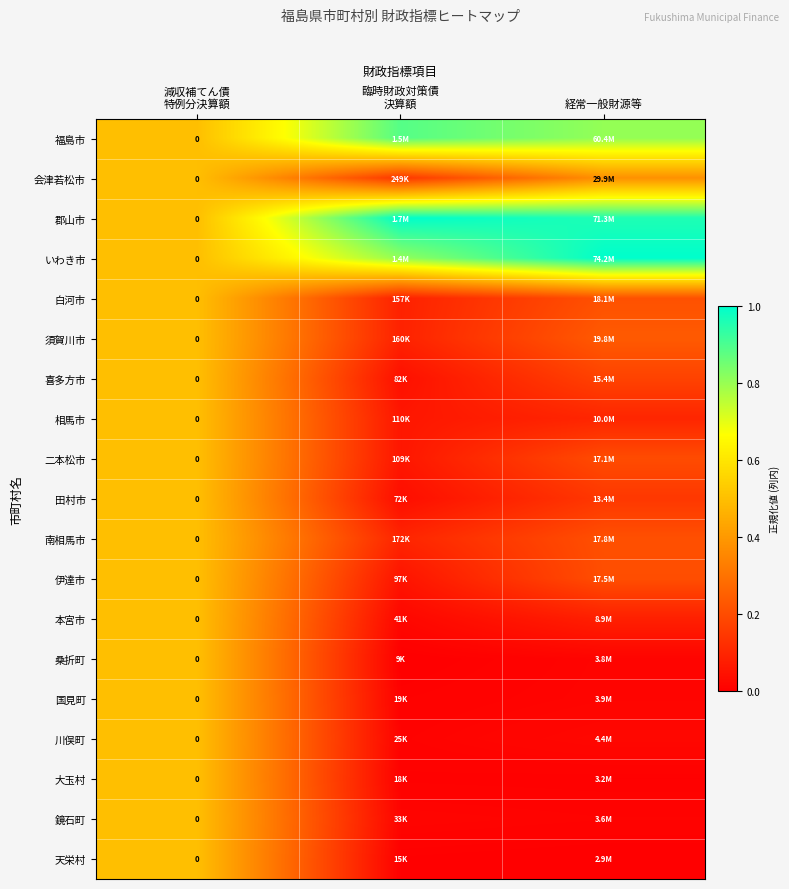

True or false: 喜多方市 has a value of 0.1 at 臨時財政対策債 決算額.

False